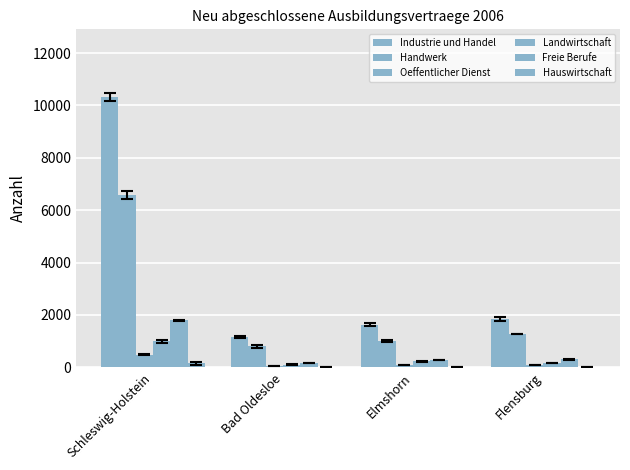

How many series are shown in this chart?

6